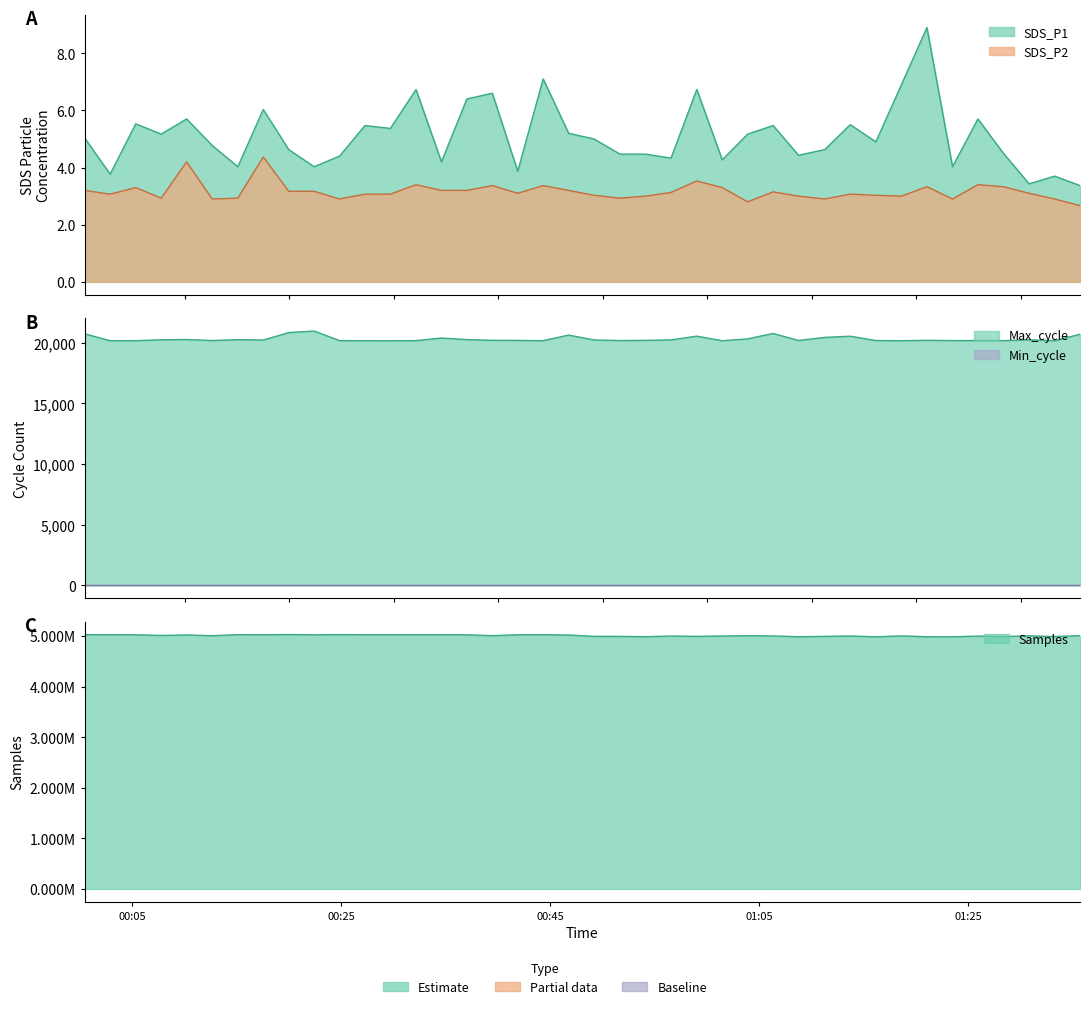

Between 2022/07/22 00:34:35 and 2022/07/22 00:41:53, which series saw the biggest shift?

Samples